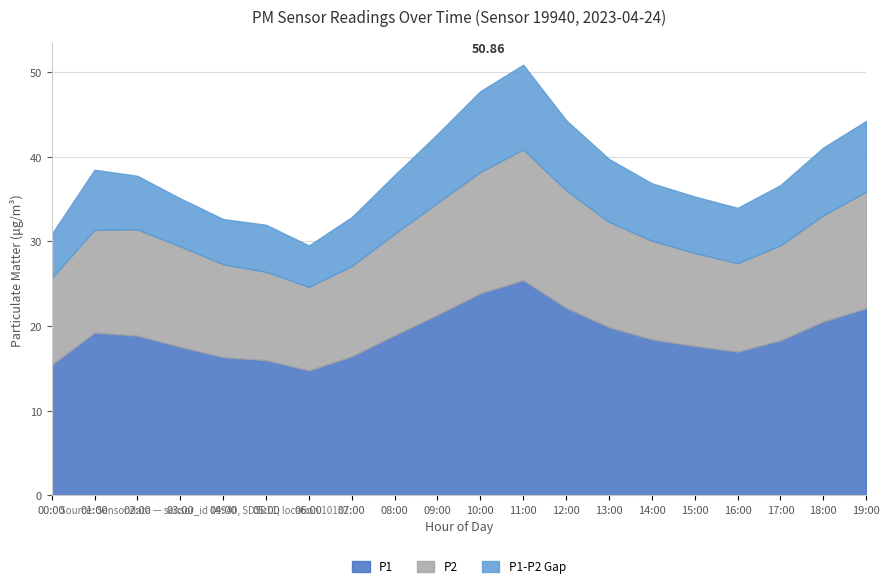

List the labels in order of P1-P2 Gap value, largest first.

11:00, 10:00, 19:00, 12:00, 09:00, 18:00, 13:00, 17:00, 01:00, 08:00, 14:00, 15:00, 16:00, 02:00, 07:00, 03:00, 05:00, 04:00, 00:00, 06:00